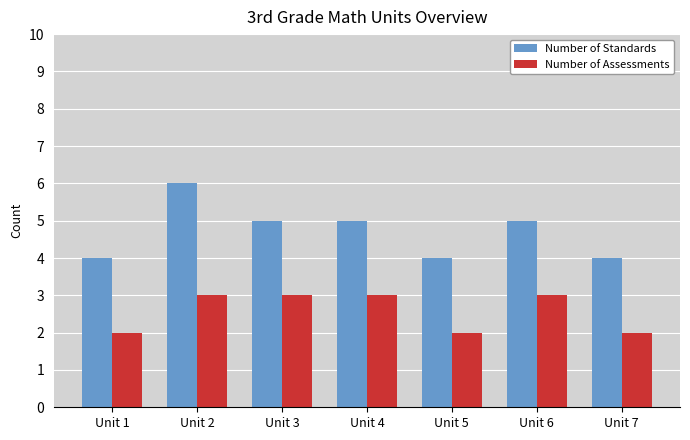

What are all the series names shown in the legend?

Number of Standards, Number of Assessments